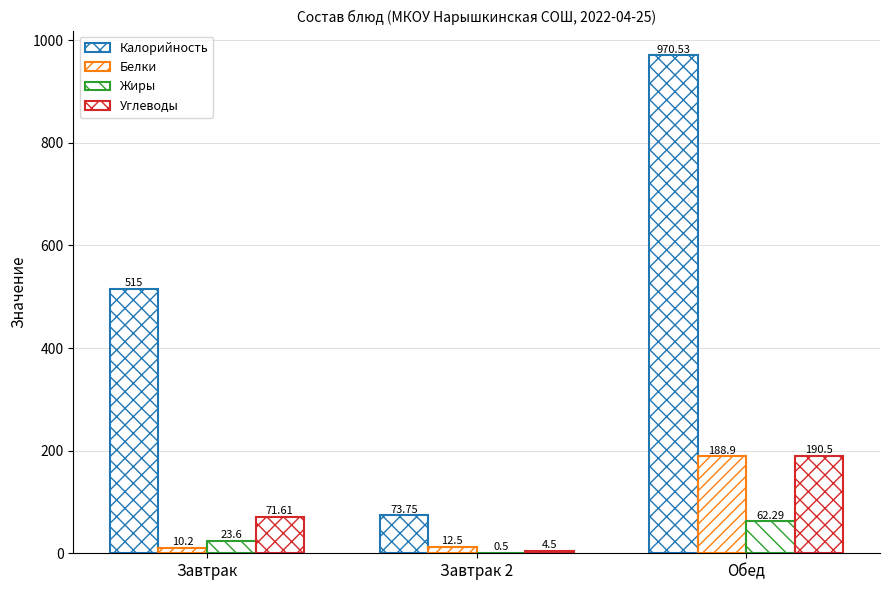

How many categories are shown in the chart?

3